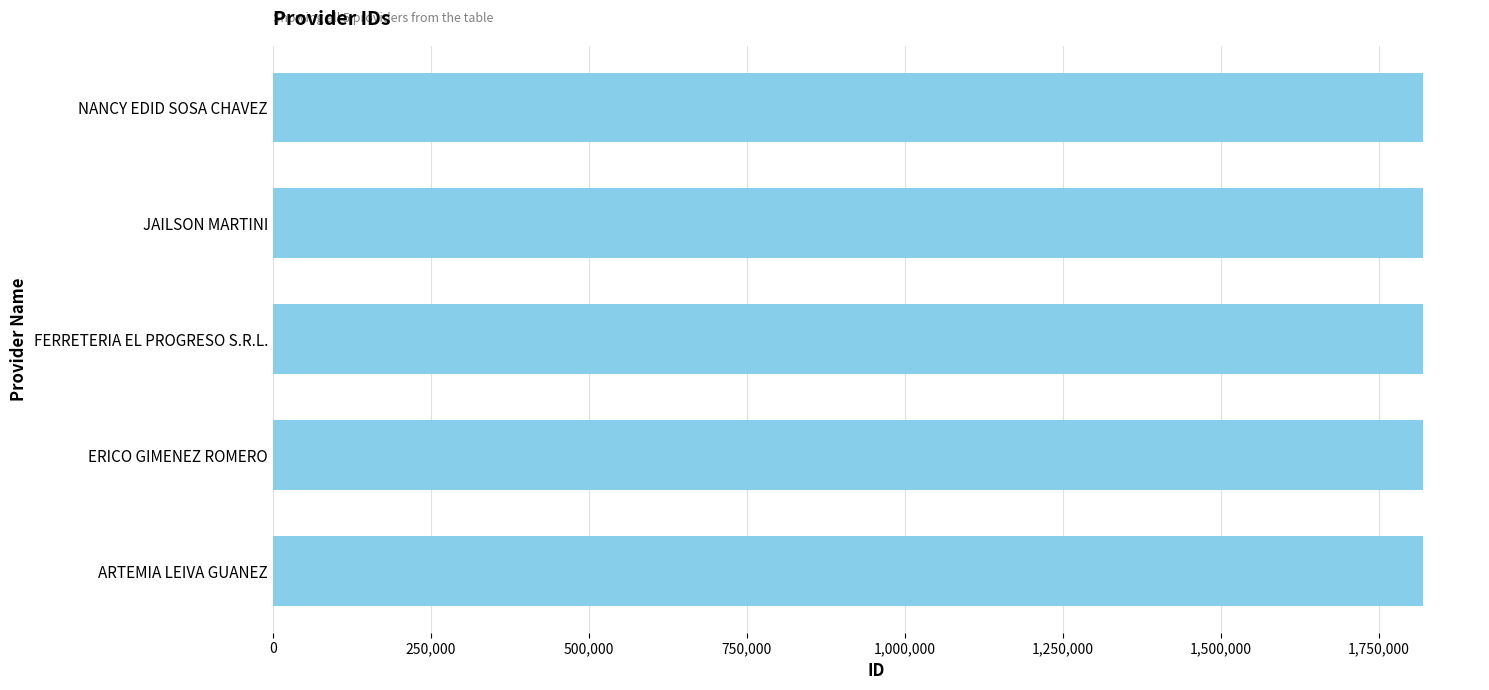

What is the minimum value shown in the chart?

1819006